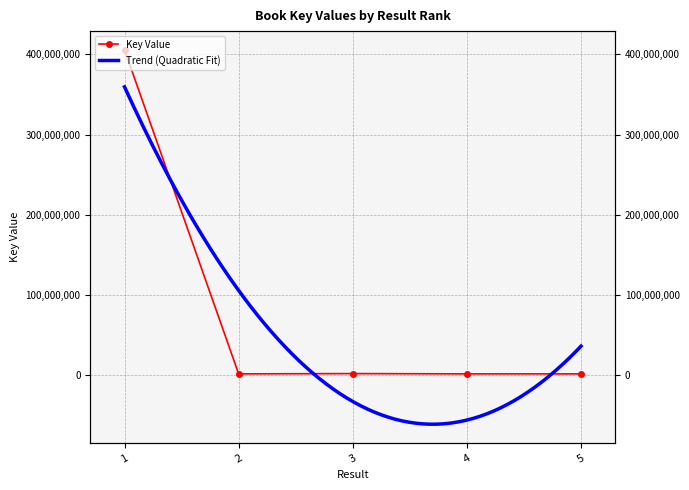

Reading right to left, list all the values displayed in this chart.

1554718	1554784	1899126	1554698	405776108